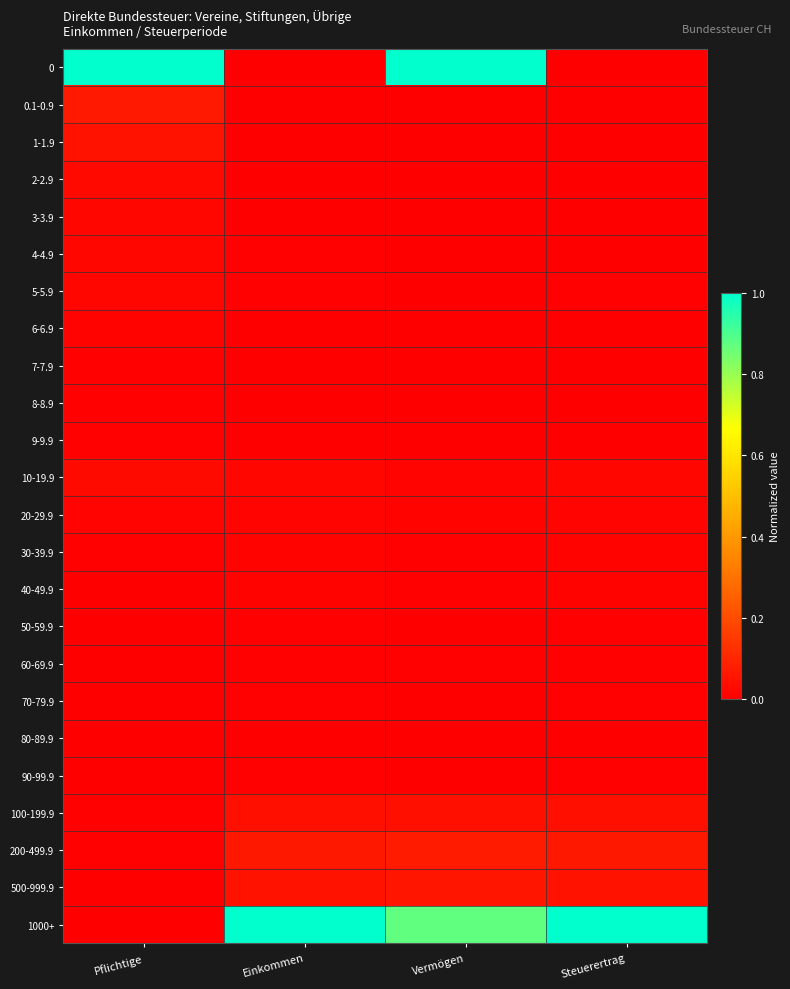

Rank the series at Vermögen from lowest to highest value.

9-9.9, 7-7.9, 2-2.9, 8-8.9, 4-4.9, 6-6.9, 5-5.9, 1-1.9, 90-99.9, 80-89.9, 3-3.9, 50-59.9, 70-79.9, 0.1-0.9, 40-49.9, 60-69.9, 30-39.9, 20-29.9, 10-19.9, 100-199.9, 500-999.9, 200-499.9, 1000+, 0